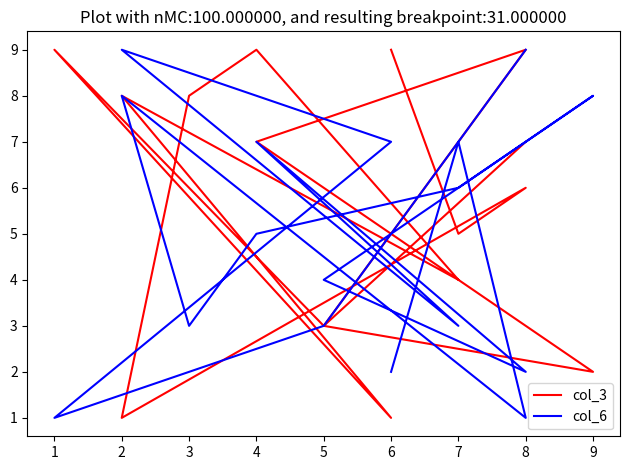

The value of col_3 at 9 is 1. True or false?

False